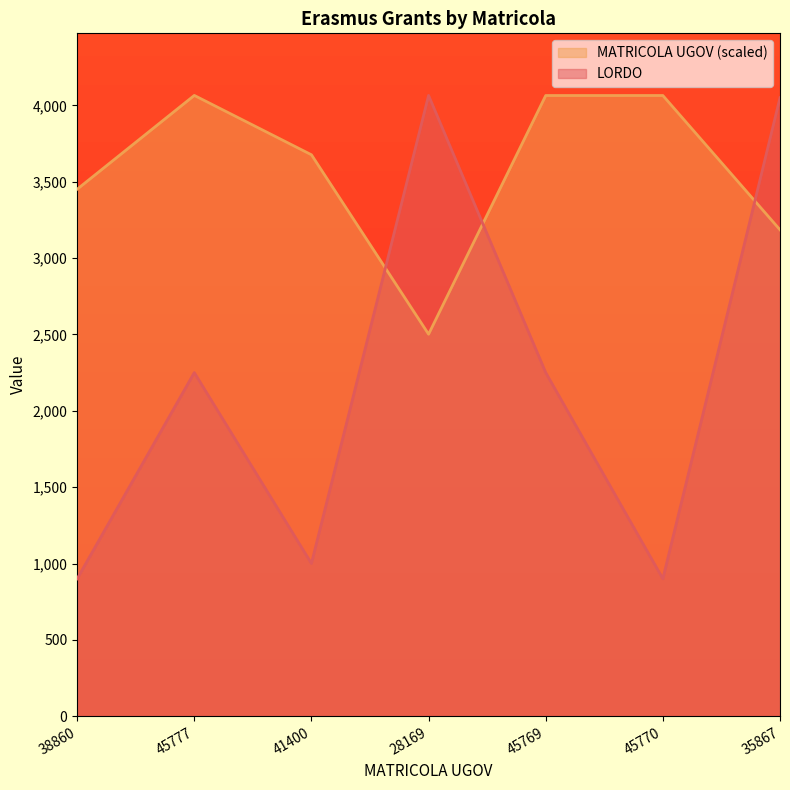

What is the total value across all series at 41400?

4676.3